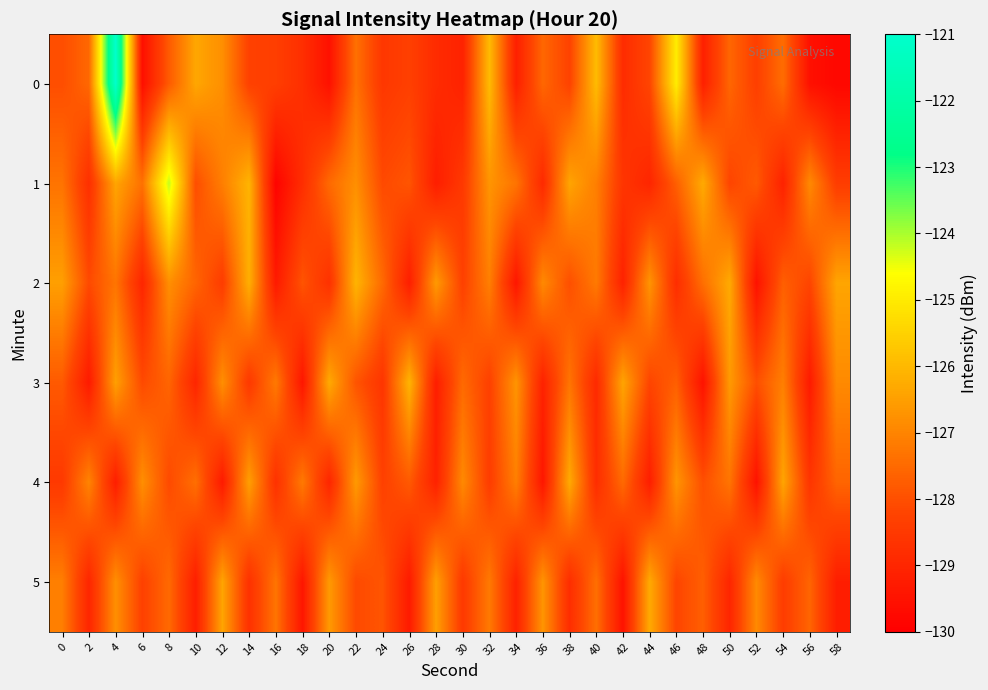

What is the difference between the highest and lowest values at 18?

2.2